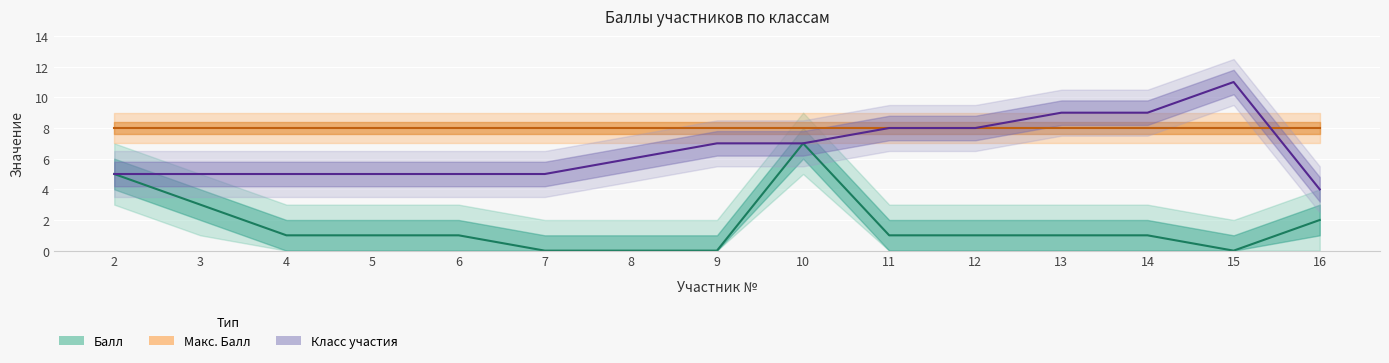

How many categories are shown in the chart?

15